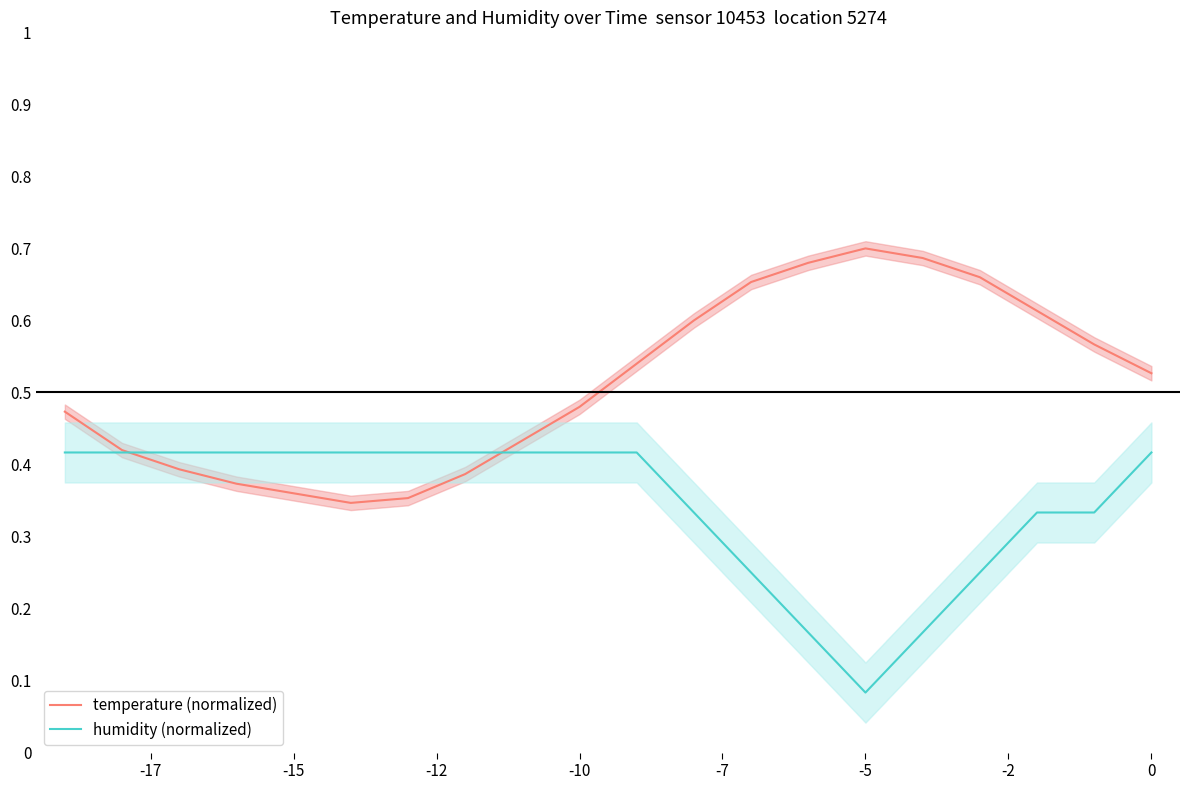

What are all the series names shown in the legend?

temperature (normalized), humidity (normalized)